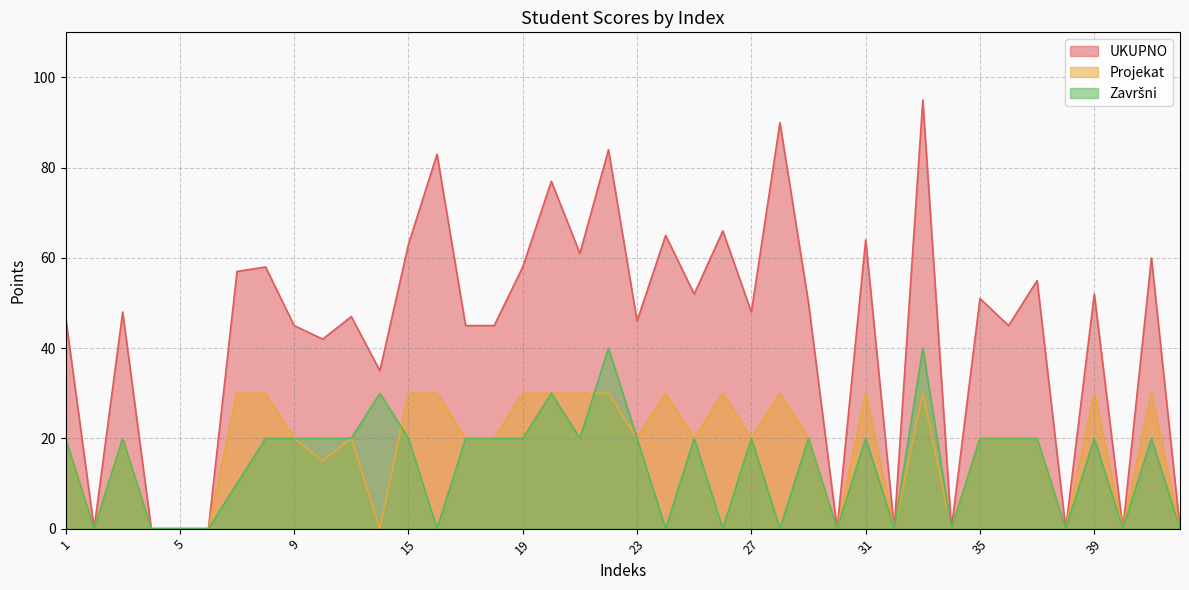

In Projekat, how many points are lower than both neighbors (excluding endpoints)?

11